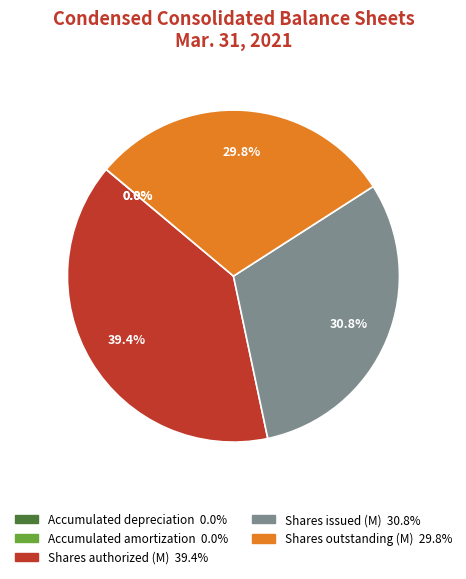

Is there any slice that represents more than half of the pie?

No